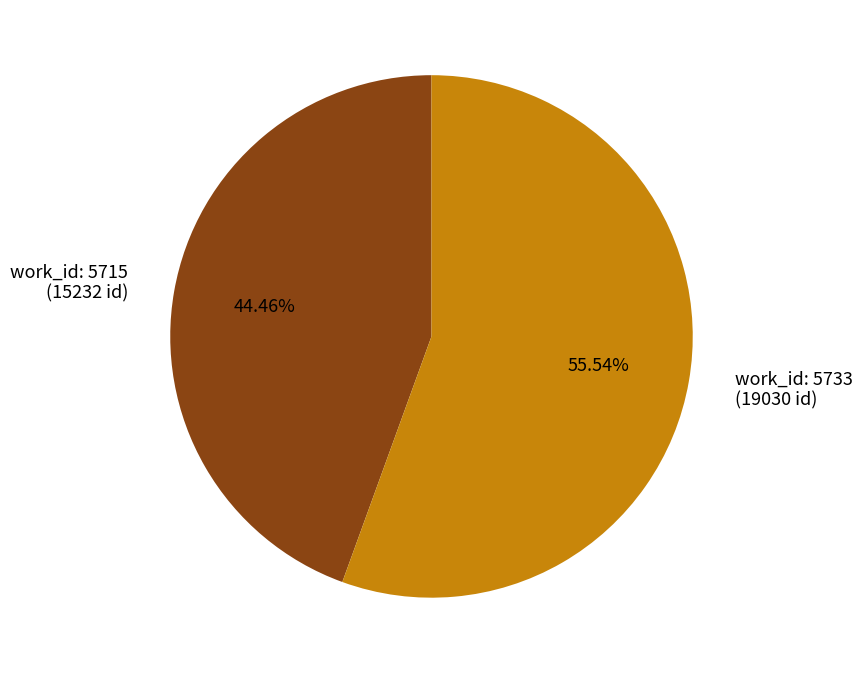

Does any single category account for the majority?

Yes